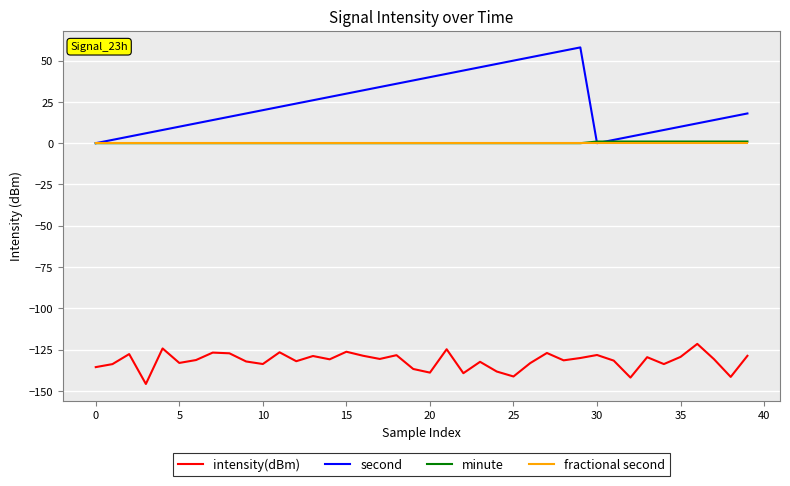

What is the minimum value shown in the chart?

-145.8